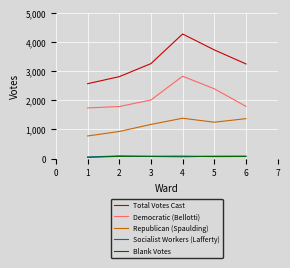

Is the value of Blank Votes at 1 greater than the value of Republican (Spaulding) at 2?

No